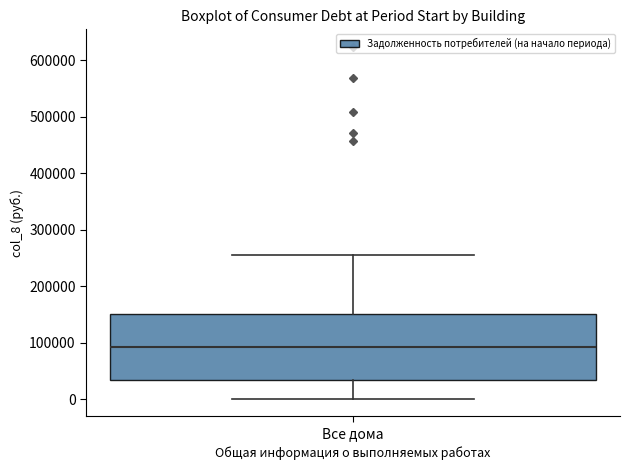

Transcribe this box plot: give where the median line is, the range the box spans, and where the two whiskers end, as read against the y-axis. The values are not printed on the chart, so give them approximately, as read against the axis.

median 90000, box 30000 to 150000, whiskers 0 to 260000